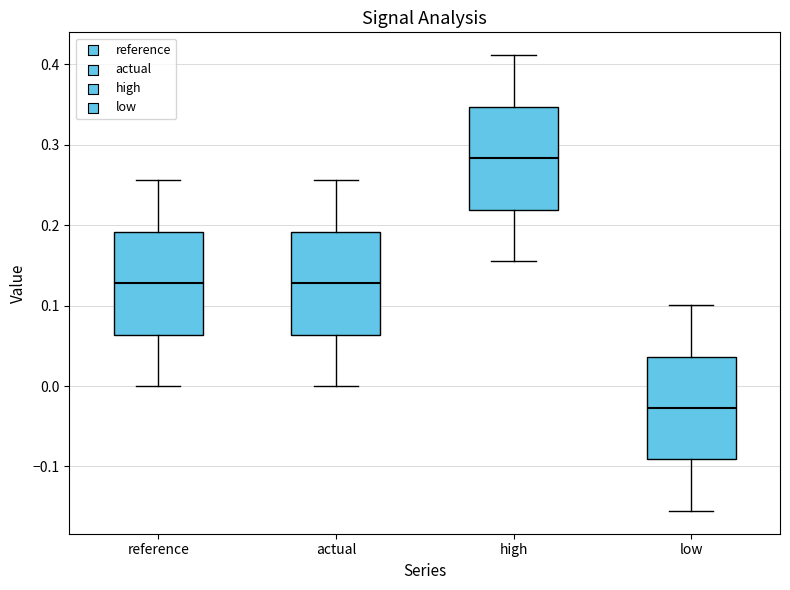

Where does the upper whisker of the box for actual end on the y-axis? The values are not printed on the chart, so give them approximately, as read against the axis.

0.26